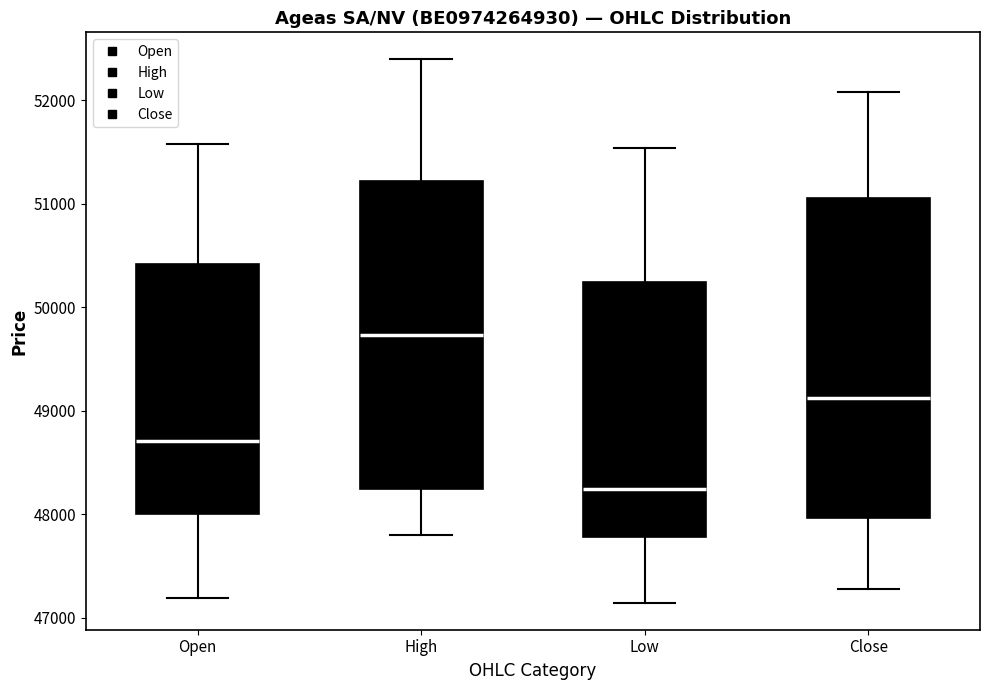

Reading left to right, transcribe this box plot: for each box, give where its median line is, the range the box spans, and where its two whiskers end, as read against the y-axis. The values are not printed on the chart, so give them approximately, as read against the axis.

Open: median 48700, box 48000 to 50400, whiskers 47200 to 51600
High: median 49700, box 48200 to 51200, whiskers 47800 to 52400
Low: median 48200, box 47800 to 50200, whiskers 47100 to 51500
Close: median 49100, box 48000 to 51100, whiskers 47300 to 52100